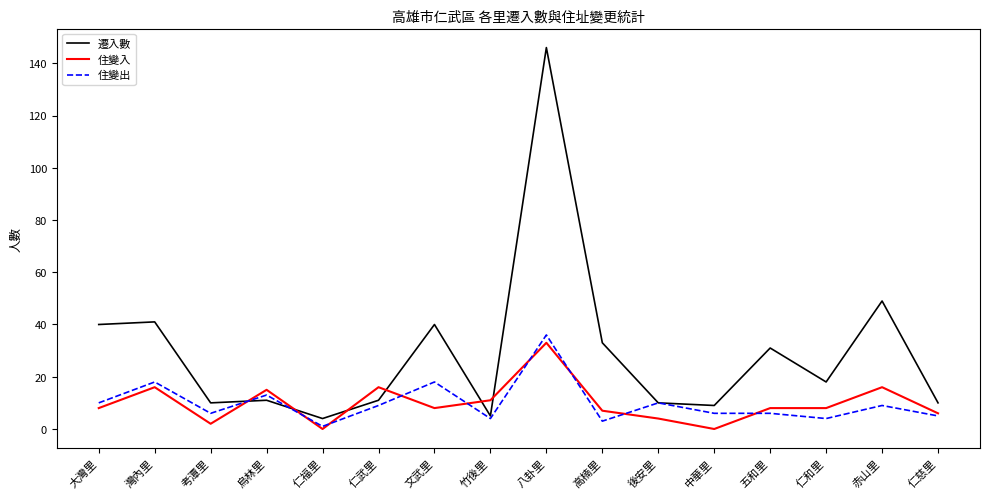

Reading left to right, transcribe all the data shown in this chart.

遷入數: 大灣里=40	灣內里=41	考潭里=10	烏林里=11	仁福里=4	仁武里=11	文武里=40	竹後里=5	八卦里=146	高楠里=33	後安里=10	中華里=9	五和里=31	仁和里=18	赤山里=49	仁慈里=10
住變入: 大灣里=8	灣內里=16	考潭里=2	烏林里=15	仁福里=0	仁武里=16	文武里=8	竹後里=11	八卦里=33	高楠里=7	後安里=4	中華里=0	五和里=8	仁和里=8	赤山里=16	仁慈里=6
住變出: 大灣里=10	灣內里=18	考潭里=6	烏林里=13	仁福里=1	仁武里=9	文武里=18	竹後里=4	八卦里=36	高楠里=3	後安里=10	中華里=6	五和里=6	仁和里=4	赤山里=9	仁慈里=5